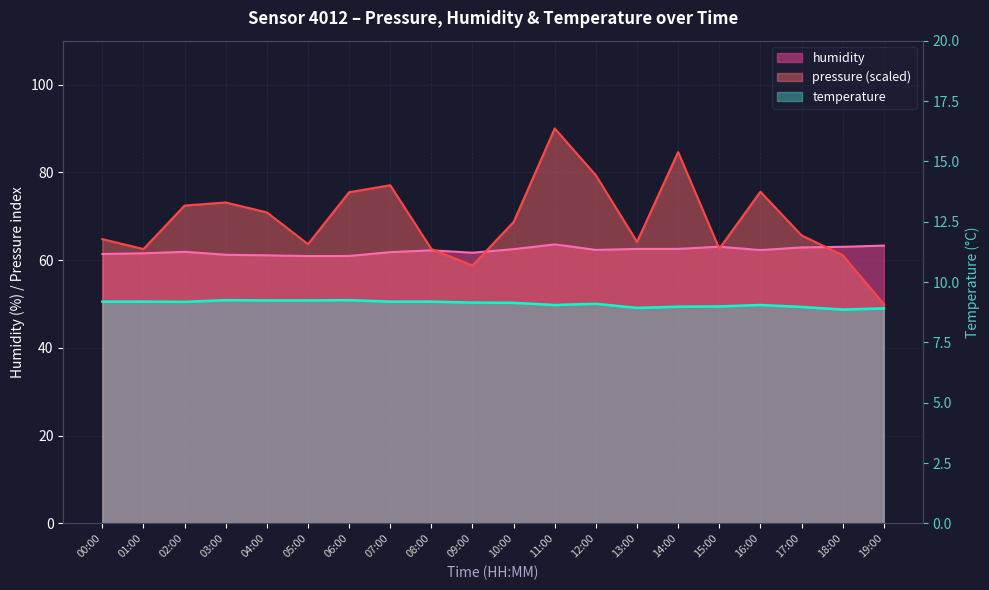

The pressure series shows 63.6 at 05:00. True or false?

True